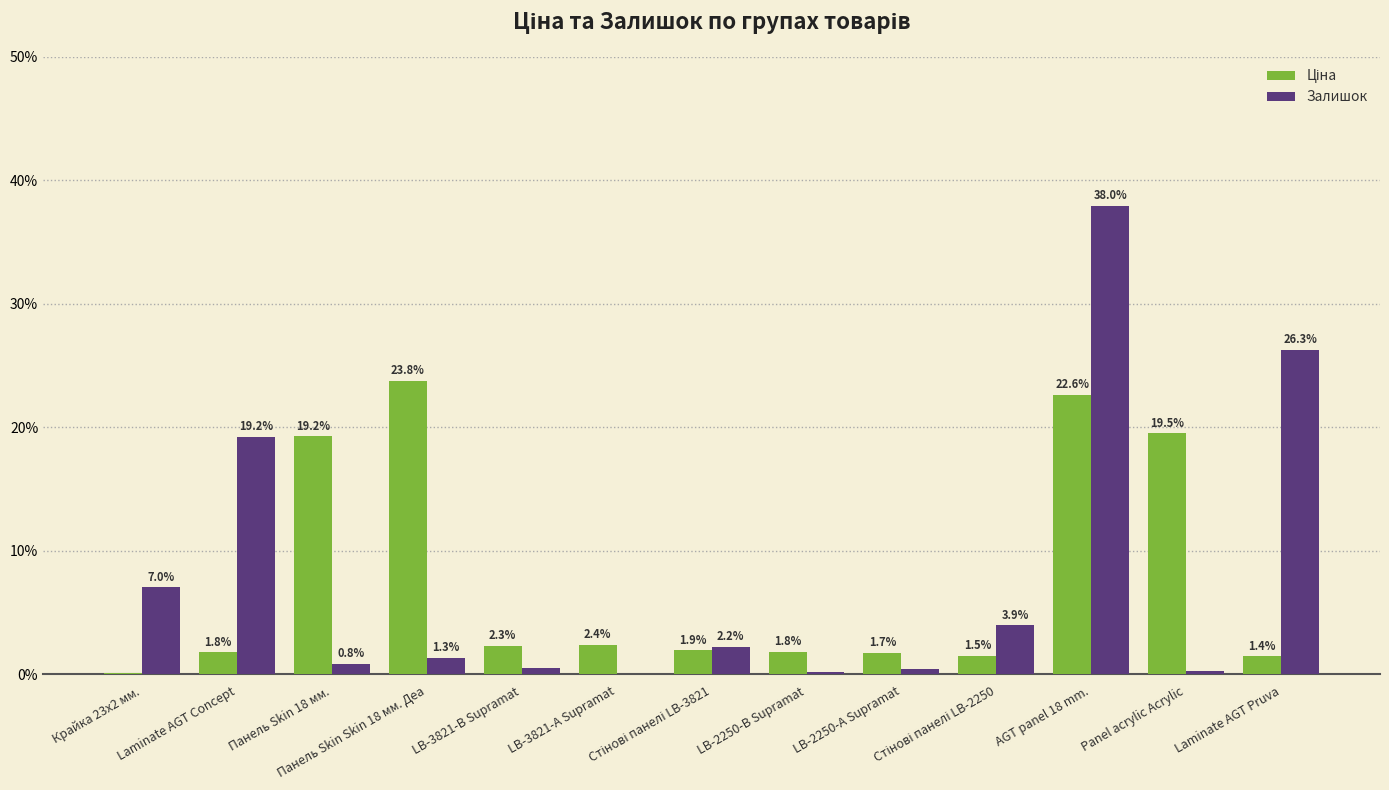

Count the number of data series in this chart.

2